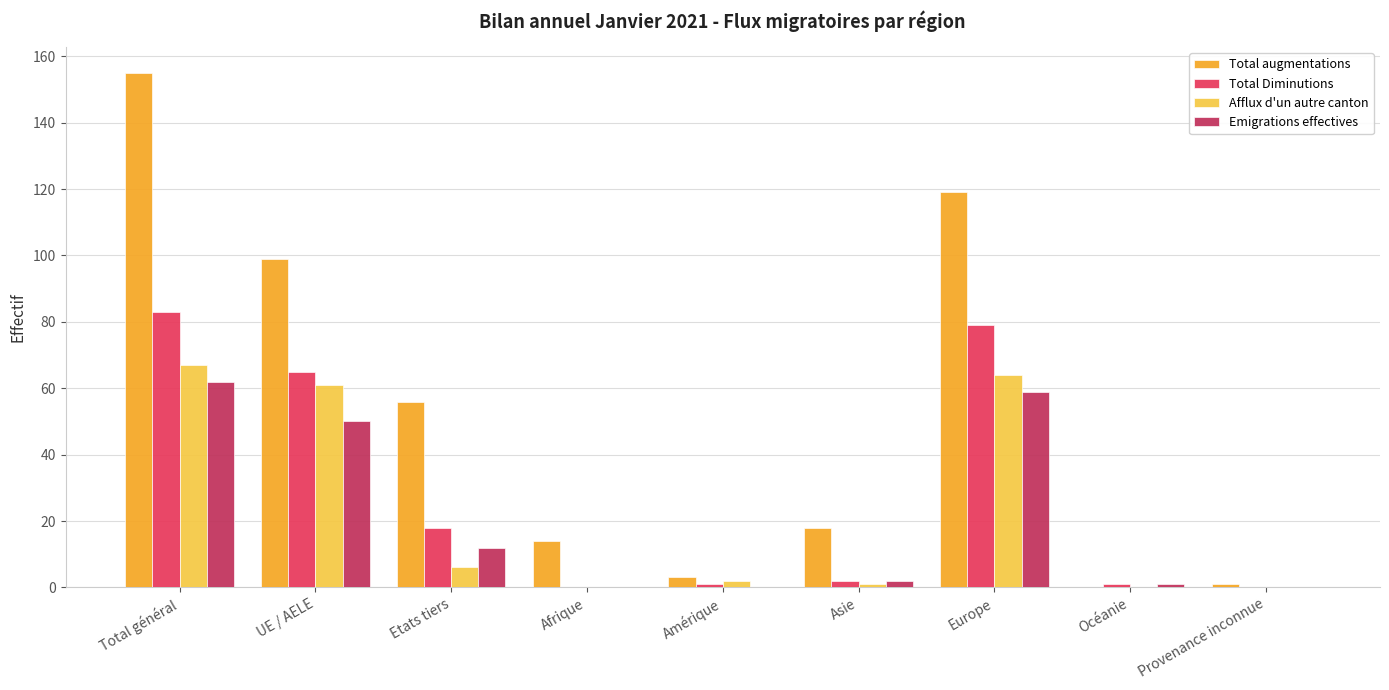

Which series has the largest total across all categories?

Total augmentations